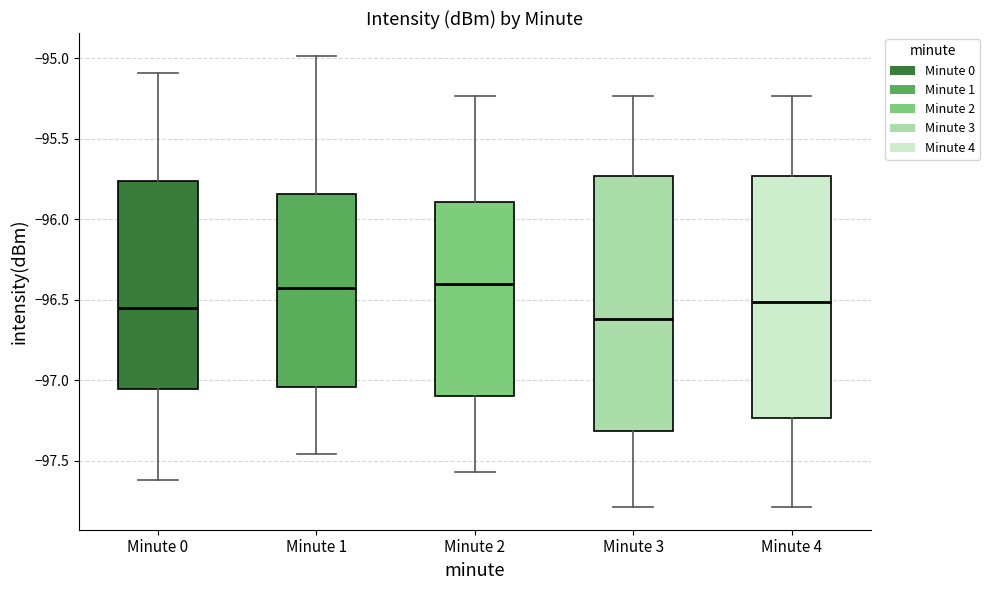

Which box has the lowest median line?

Minute 3